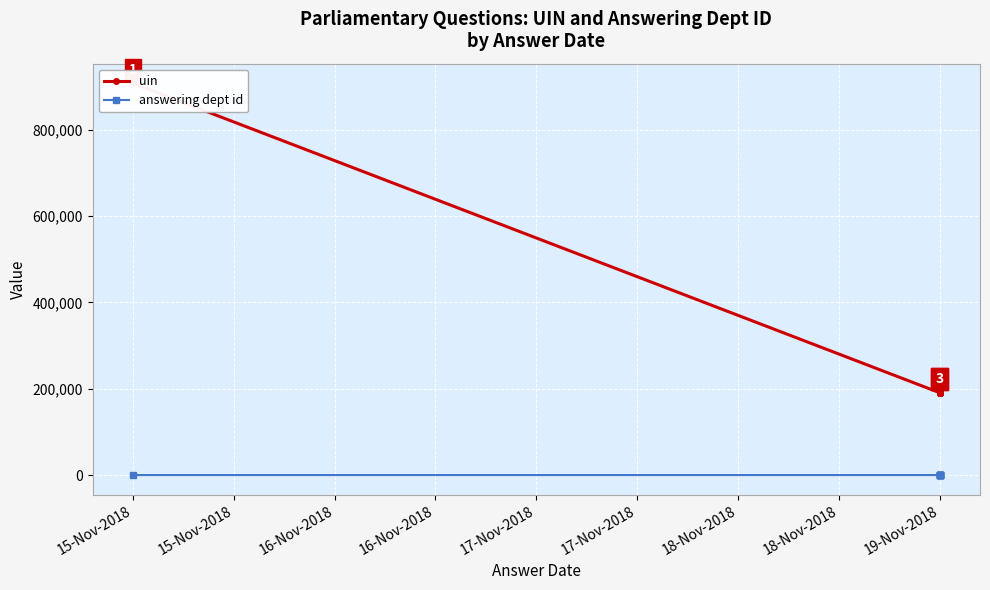

The uin series shows 249700 at 19-Nov-2018. True or false?

False